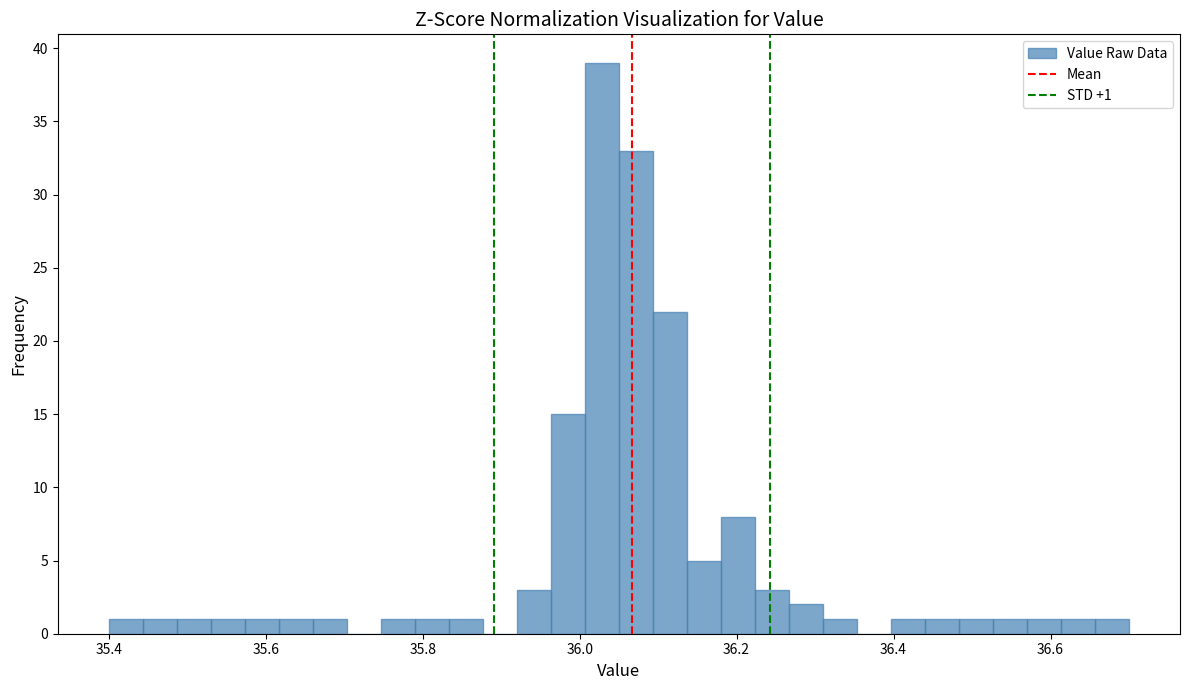

Read against the x-axis, roughly where is the centre of the tallest bar?

36.02